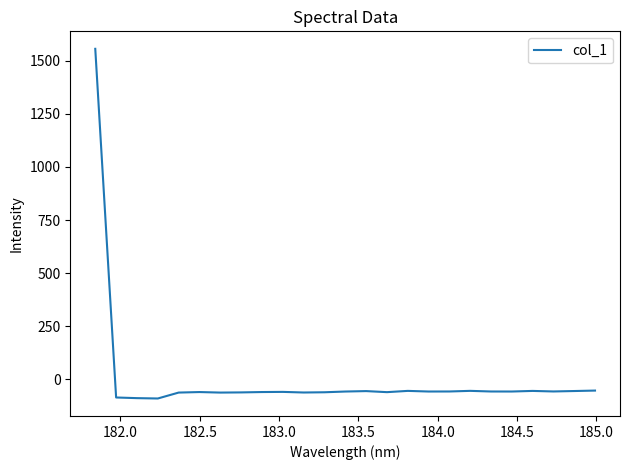

What is the maximum value shown in the chart?

1555.4